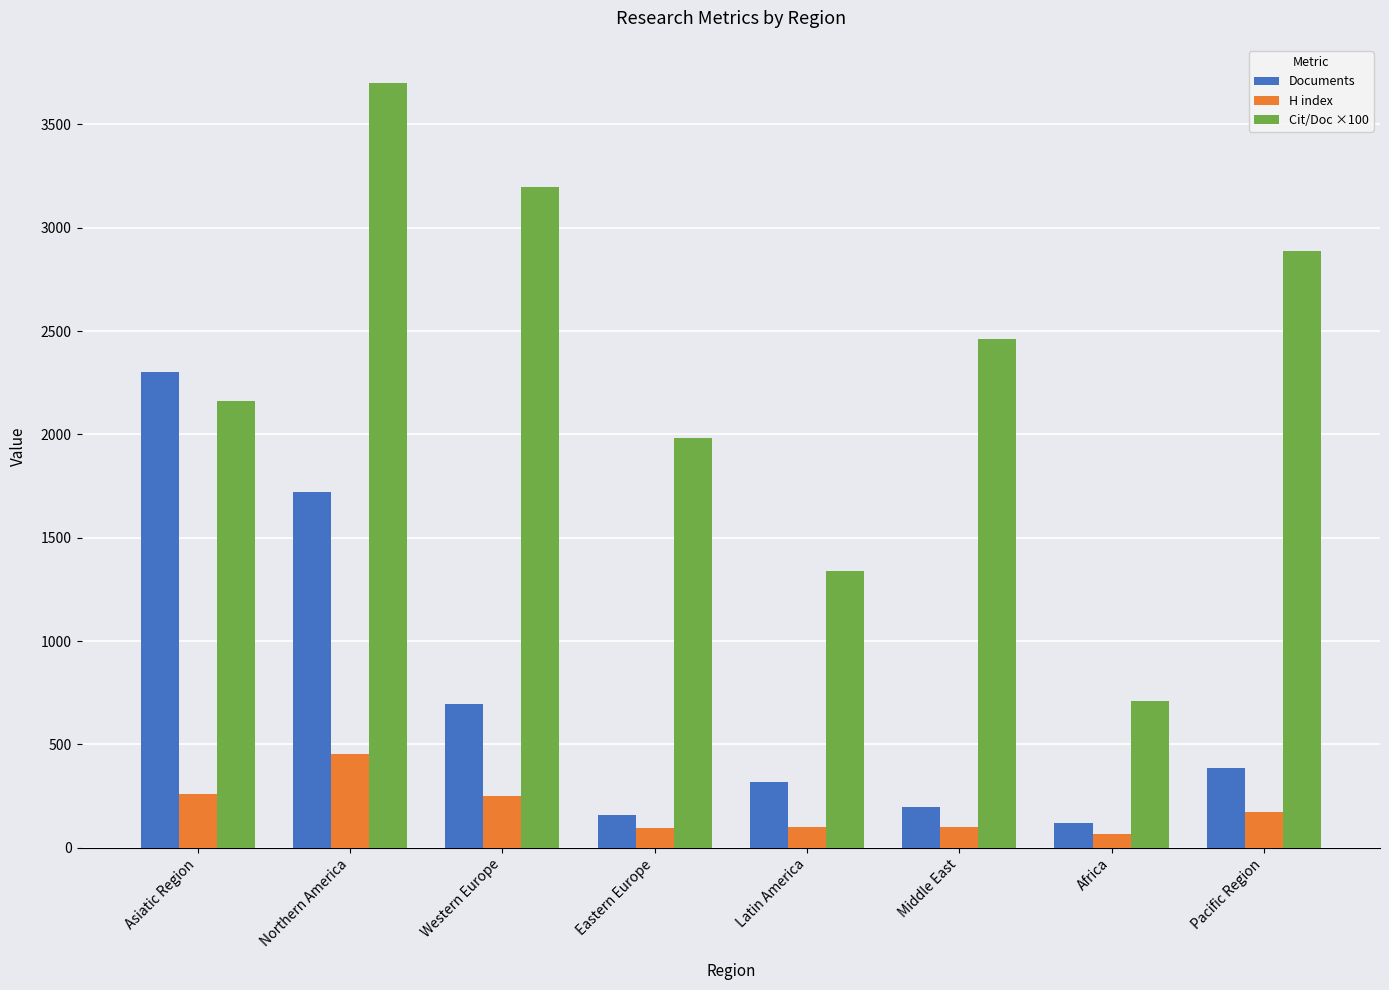

How many bars are there in each group?

3